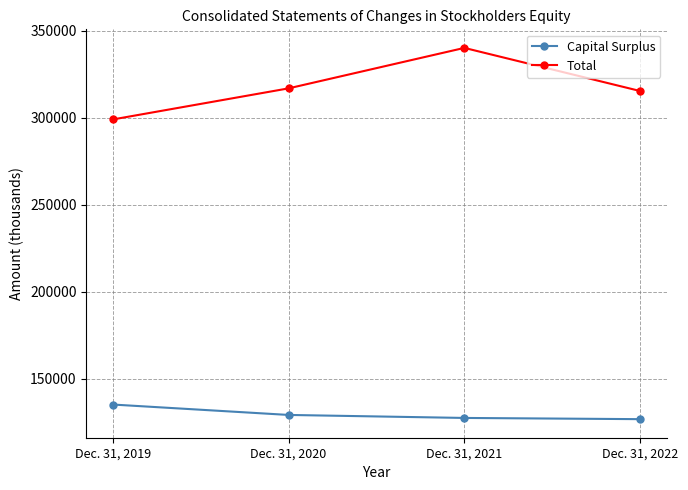

What are all the series names shown in the legend?

Capital Surplus, Total